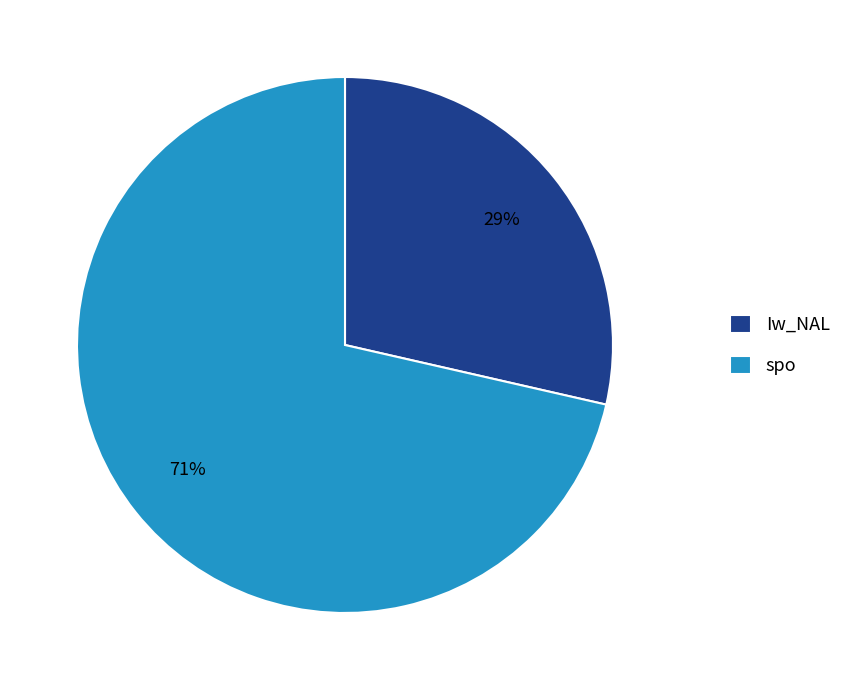

To the nearest percent, what is the average slice percentage?

50%